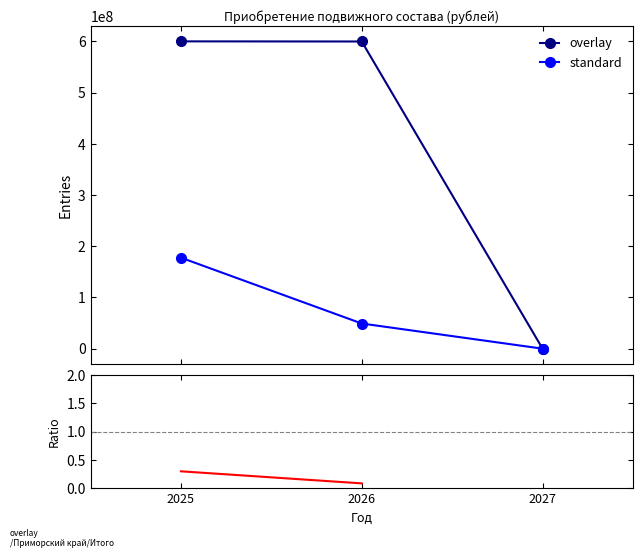

Does the chart have visible grid lines?

No